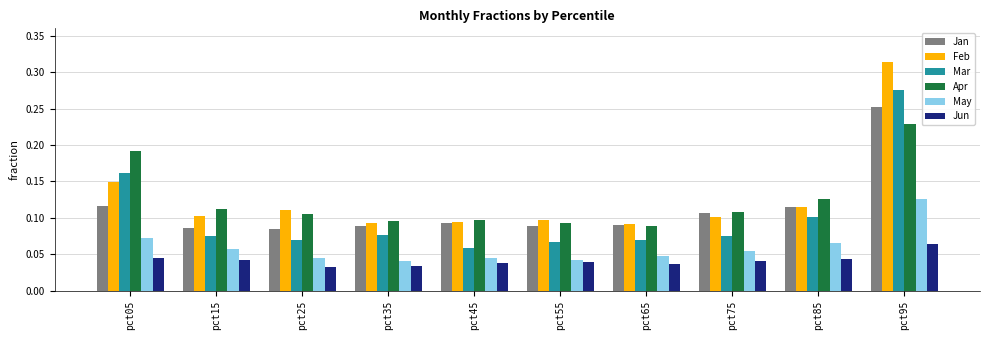

How many Feb values are between 0 and 1?

10